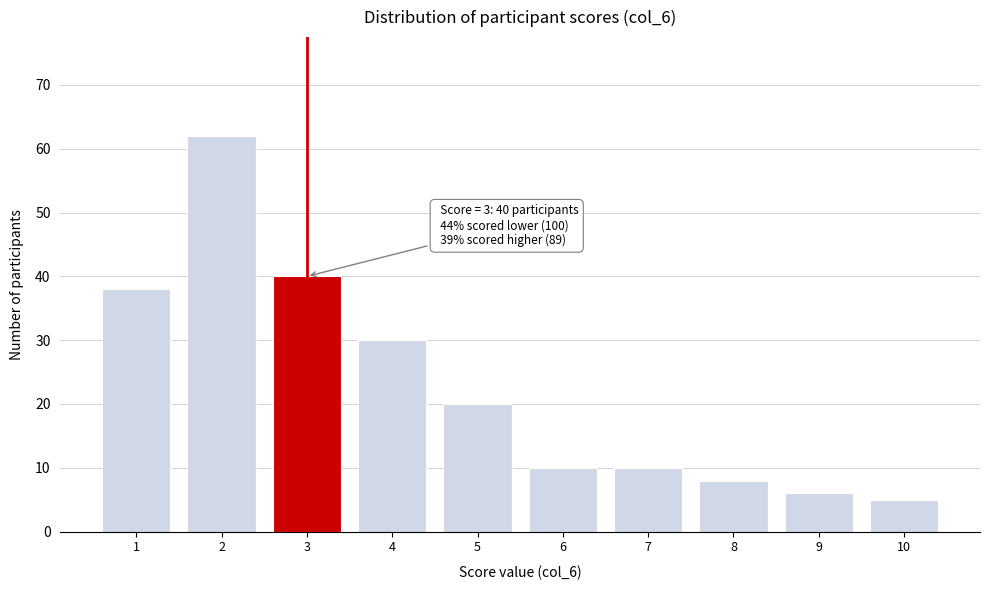

Reading left to right, extract all data points from this chart.

38	62	40	30	20	10	10	8	6	5